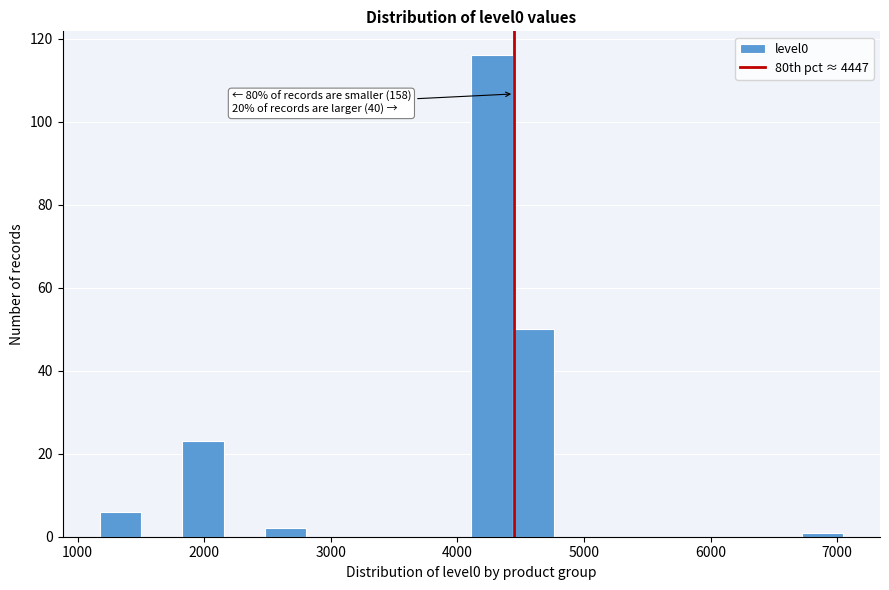

Around what value on the x-axis is the tallest bar? Give the approximate position of its centre, as read against the axis.

4300